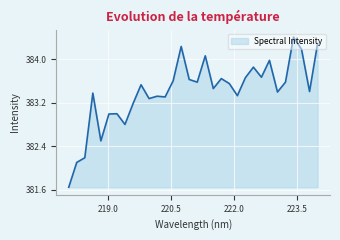

How many series are shown in this chart?

1